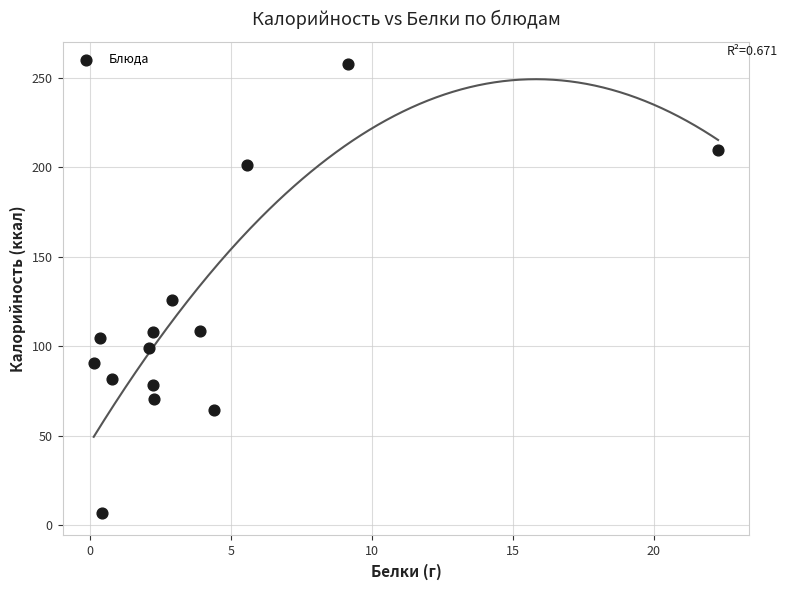

What is the range of X values (max minus min)?

22.1